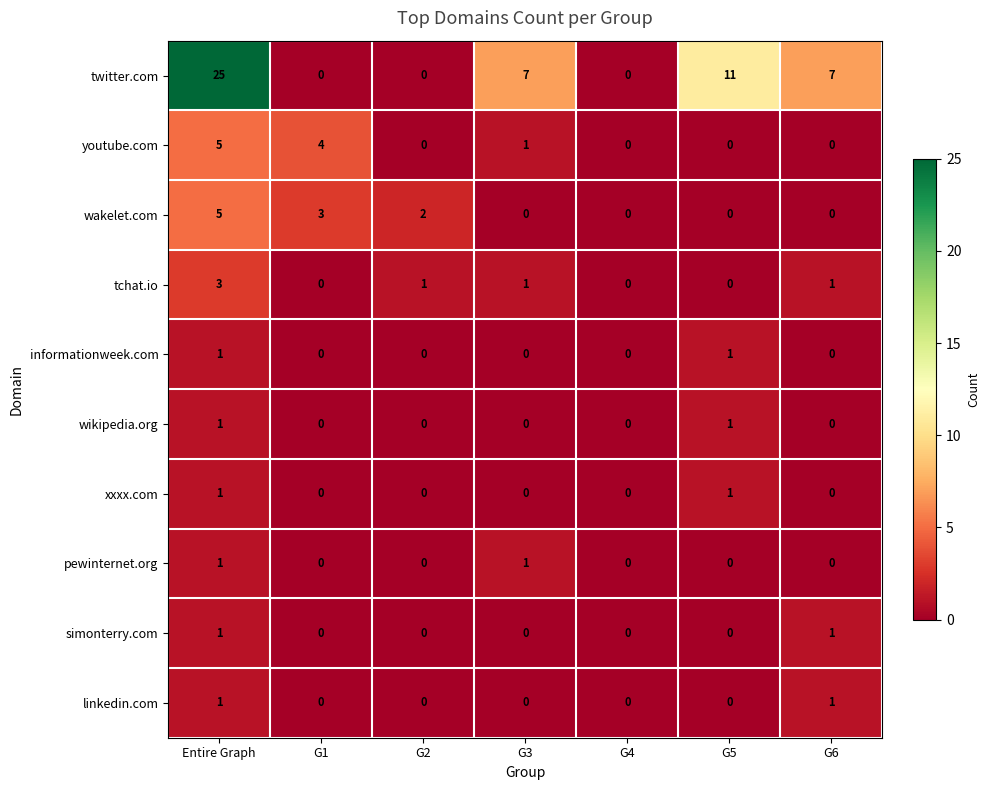

The wakelet.com series shows 2 at G2. True or false?

True